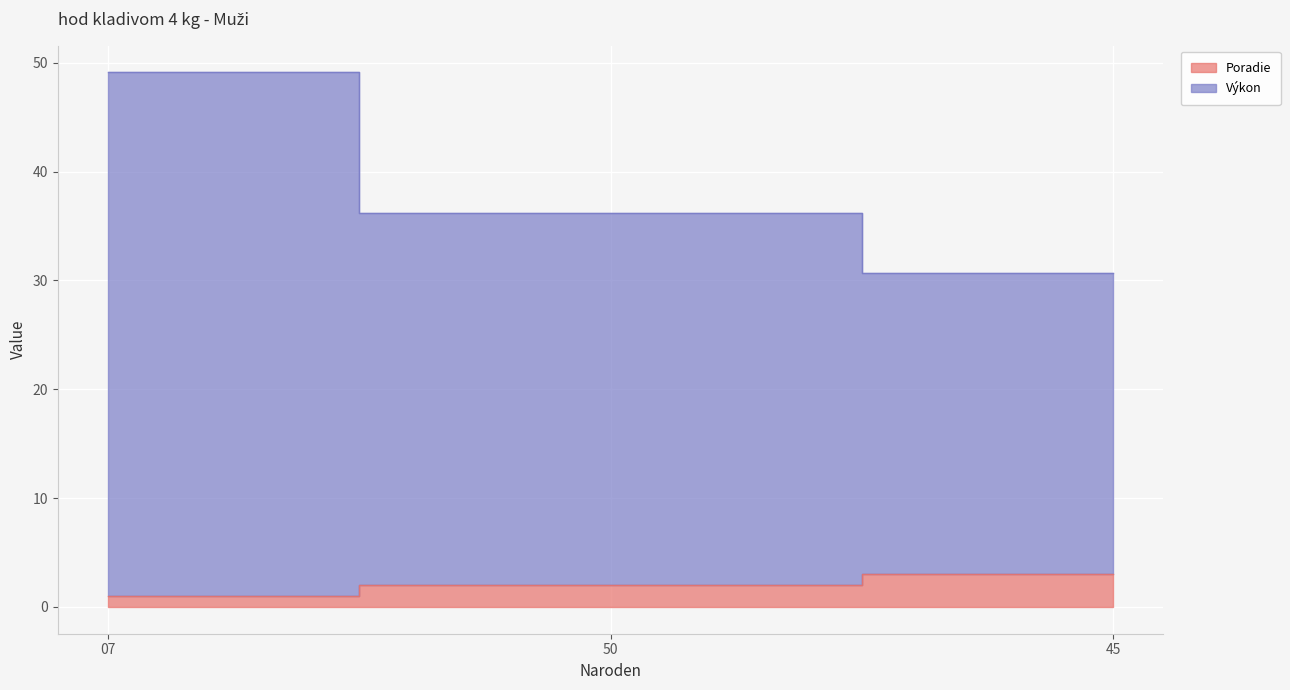

Which series has the largest total across all categories?

Výkon